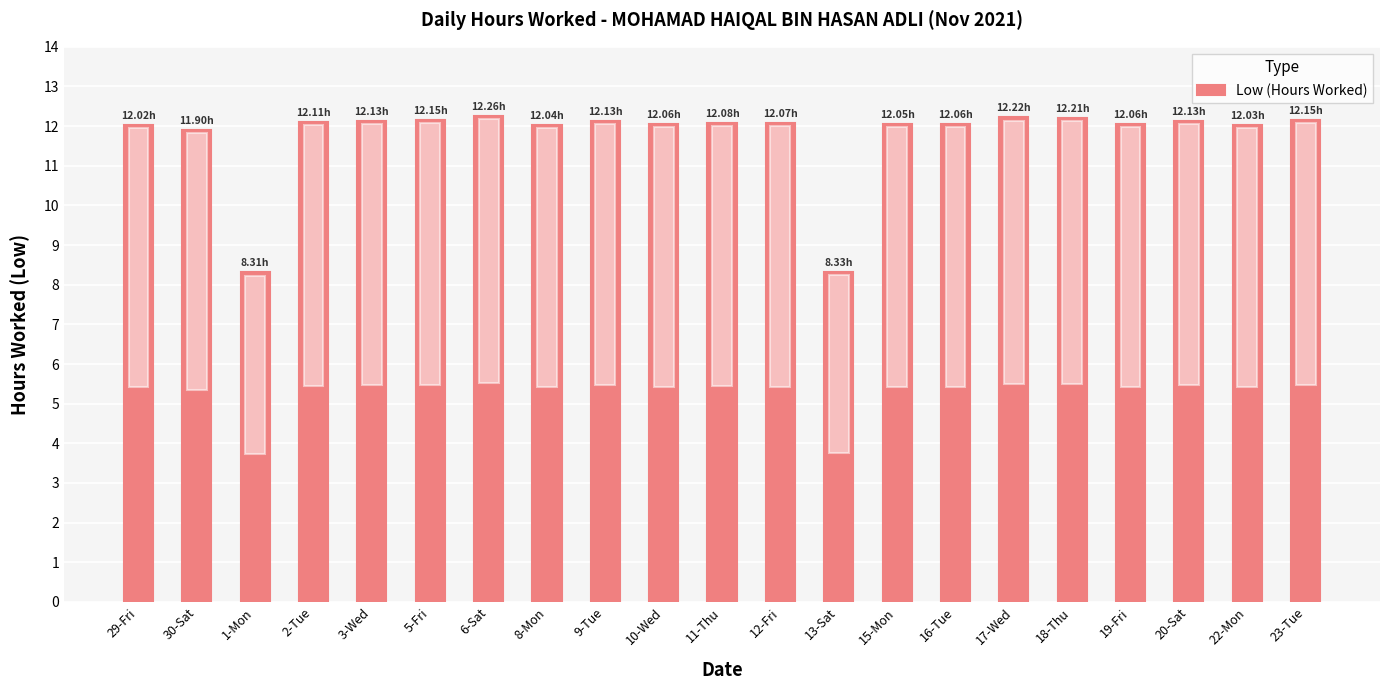

Approximately how many times larger is the value at 13-Sat compared to 10-Wed?

0.7